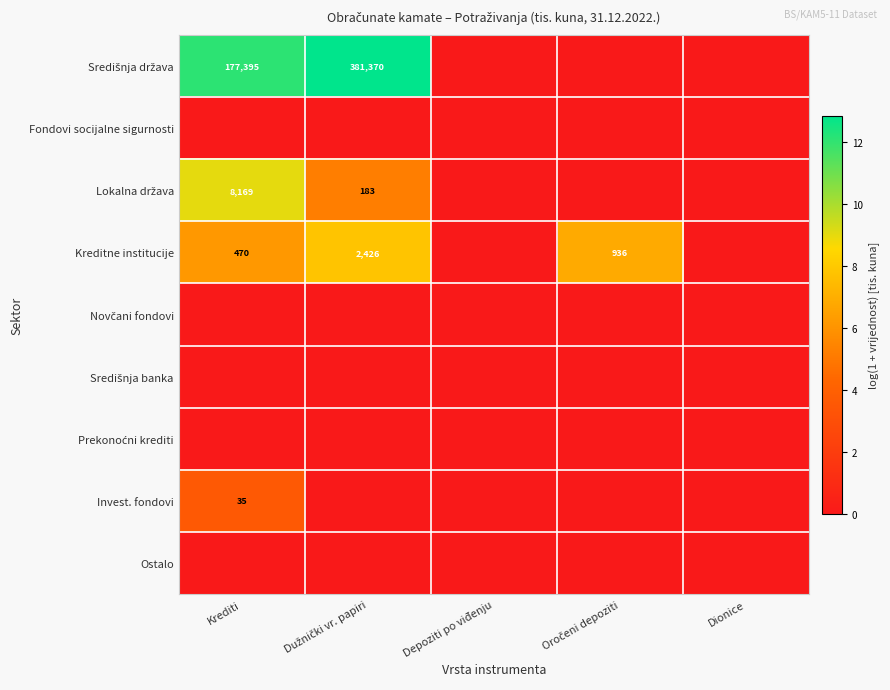

Which has a higher value, Dionice or Krediti?

Krediti